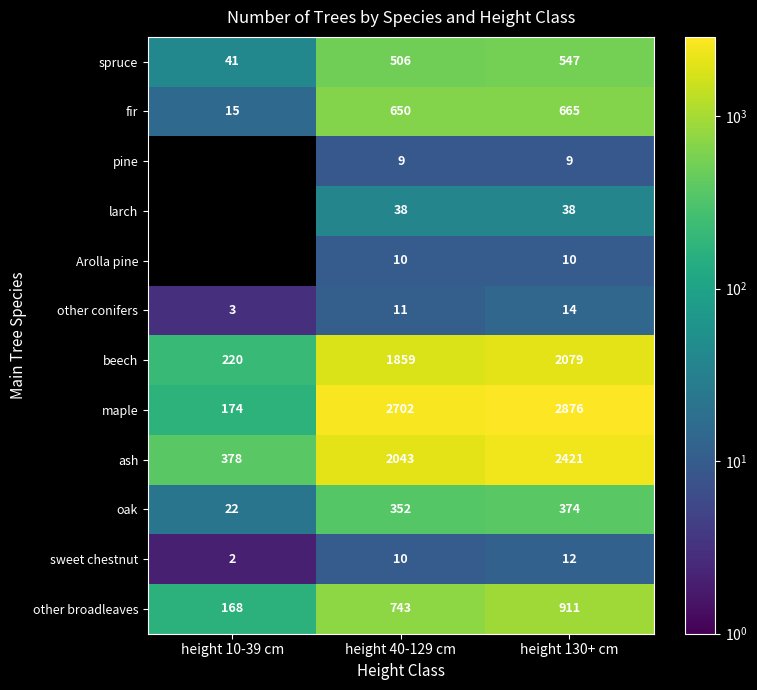

How many sweet chestnut values are between 2 and 12?

3